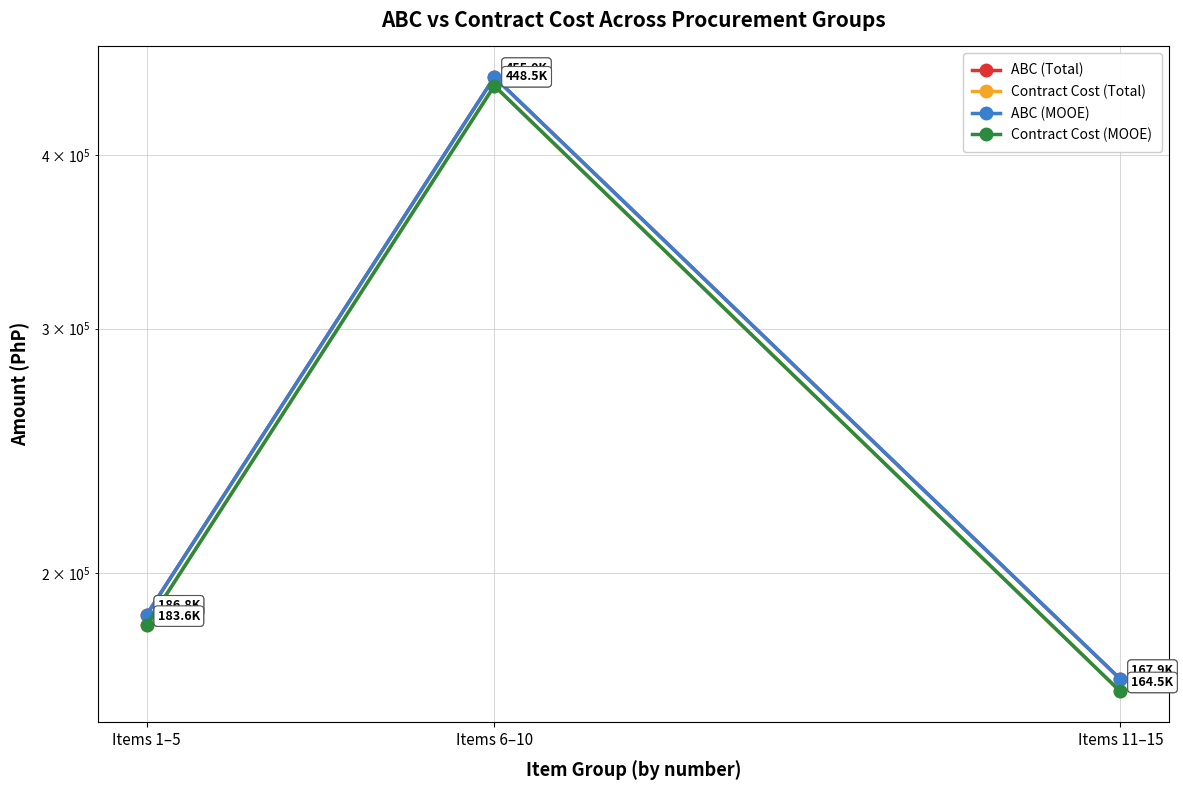

Reading left to right, transcribe all the data shown in this chart.

ABC (Total): 186750	455010	167870
Contract Cost (Total): 183580	448540	164478
ABC (MOOE): 186750	455010	167870
Contract Cost (MOOE): 183580	448540	164478